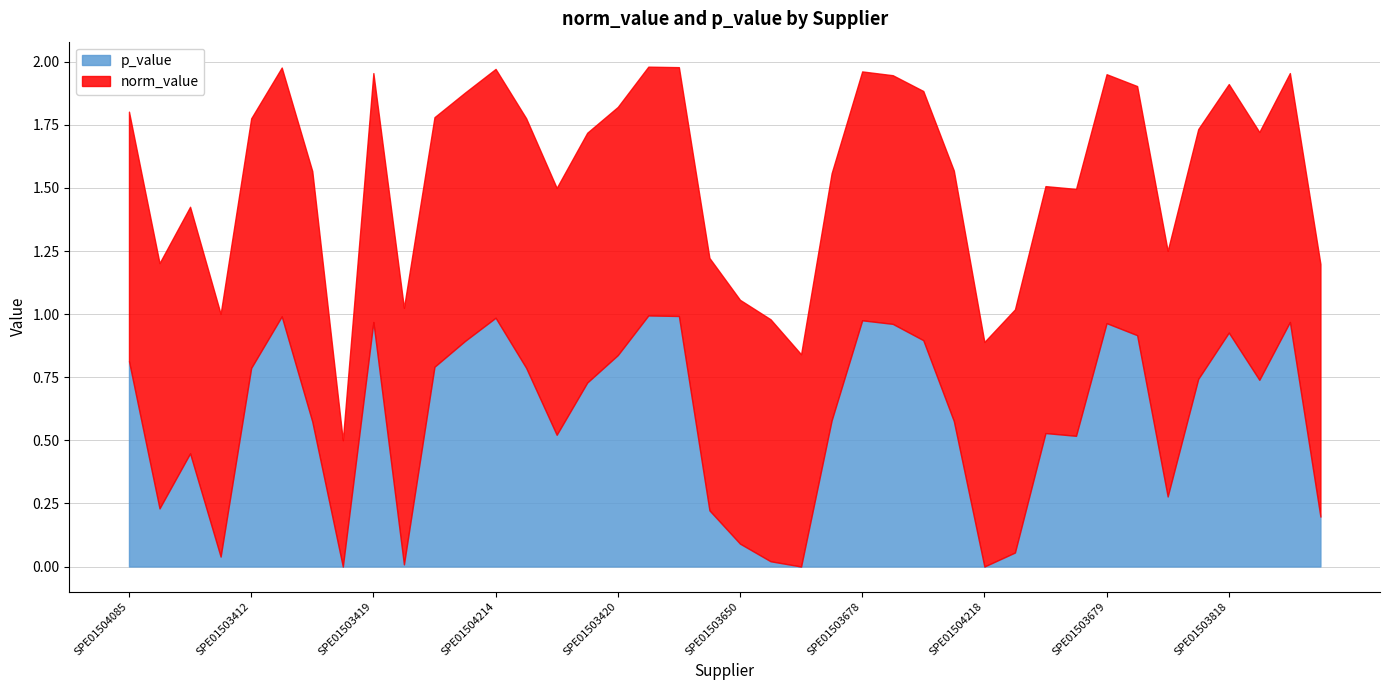

How many values exceed 0?

39